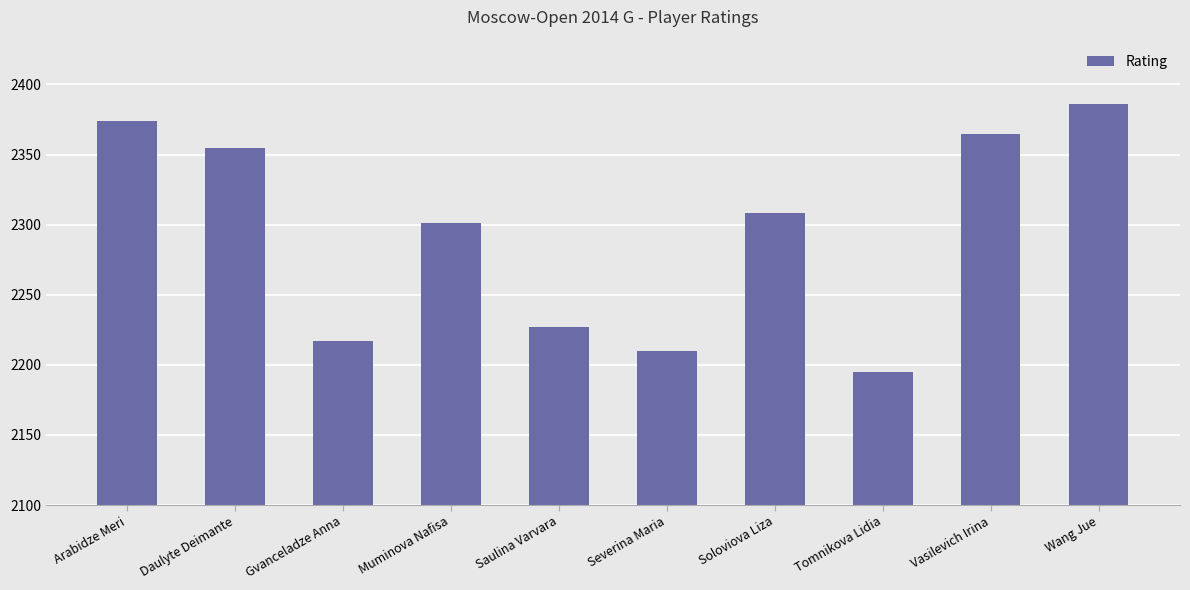

What is the difference between the values at Tomnikova Lidia and Wang Jue?

191